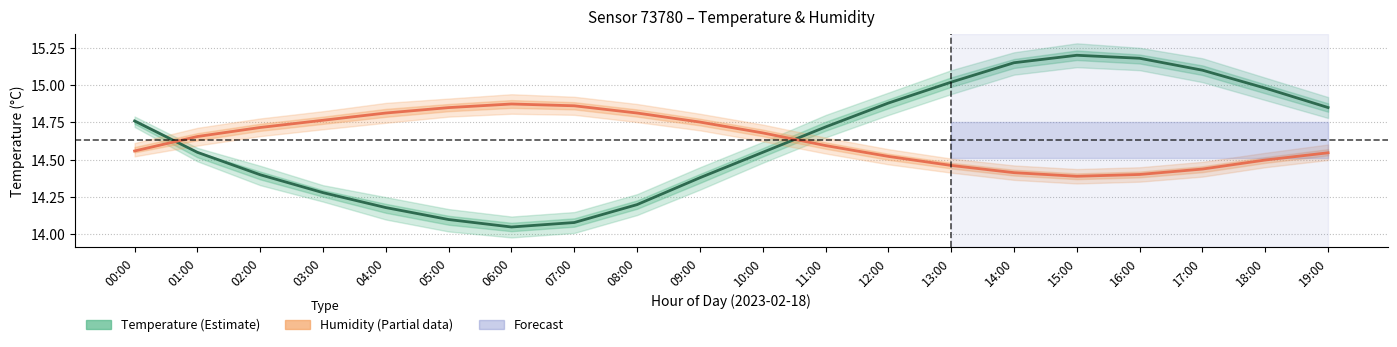

What is the spread (max minus min) of values at 02:00?

0.3